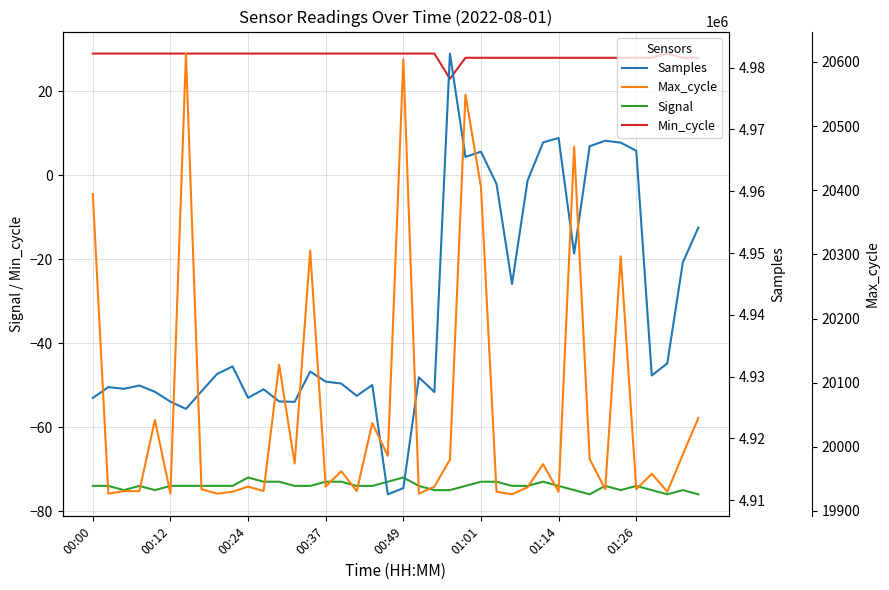

The value of Samples at 32 is 7721228. True or false?

False